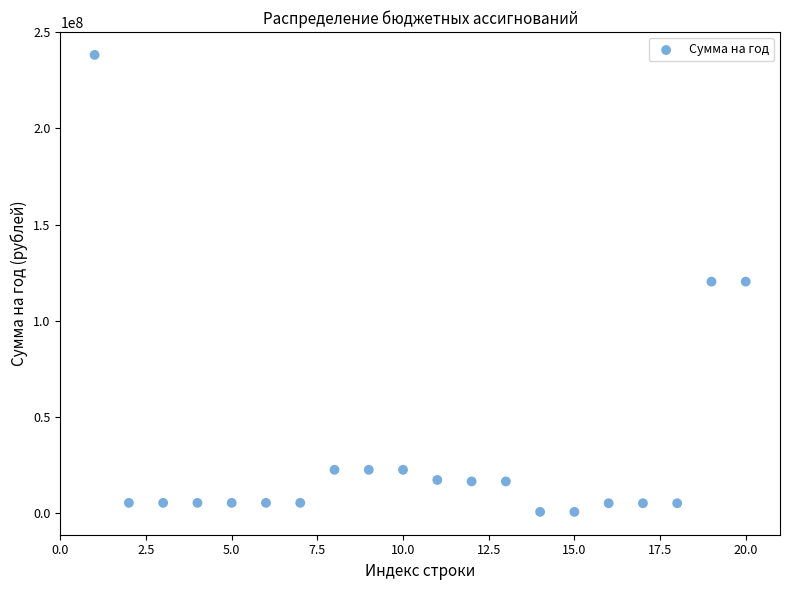

What is the range of X values (max minus min)?

19.0